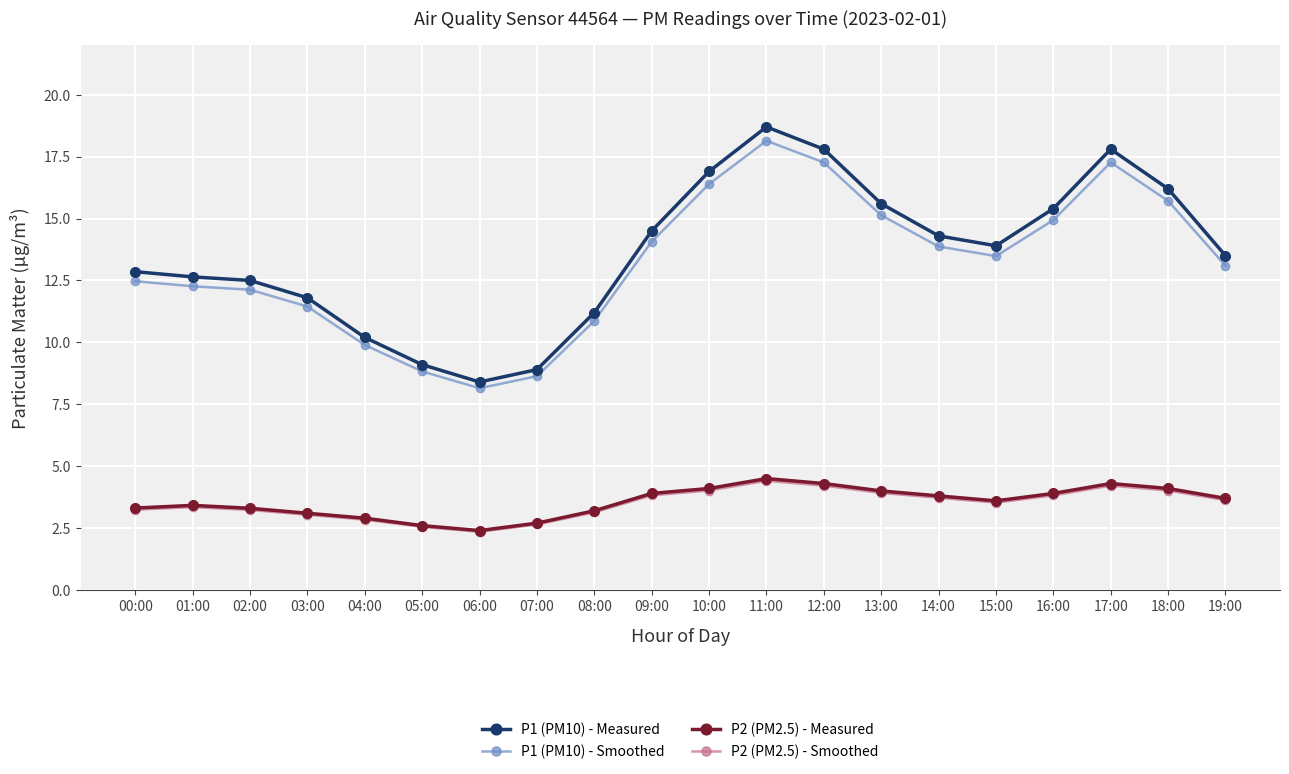

True or false: P2 (PM2.5) - Measured has more than 1 interior local peaks.

True